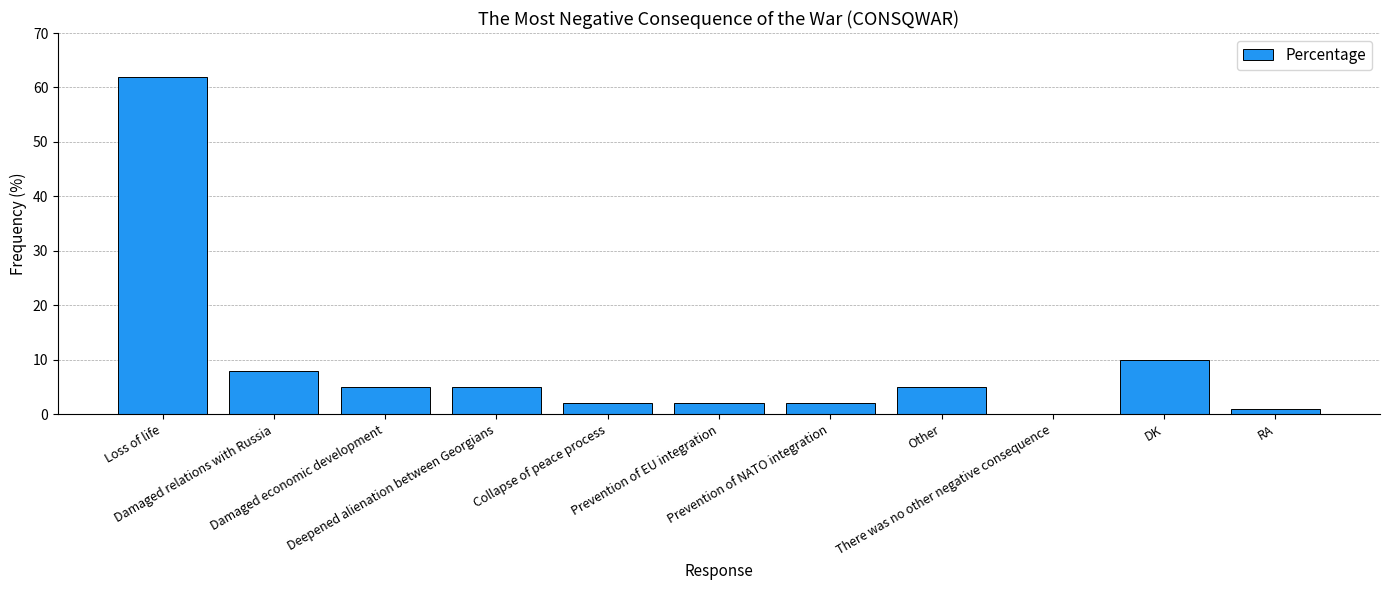

What is the maximum value shown in the chart?

62